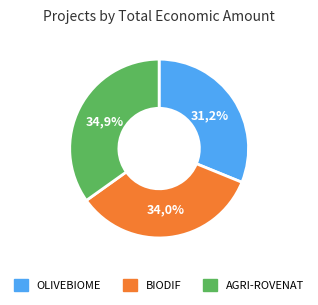

What is the smallest slice in the pie chart?

OLIVEBIOME